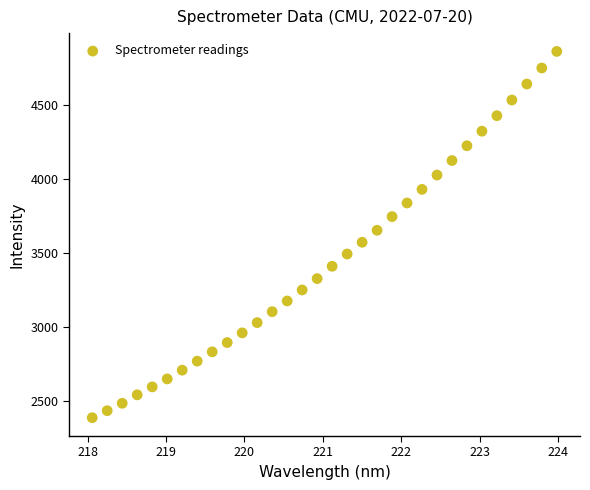

What is the range of X values (max minus min)?

5.9